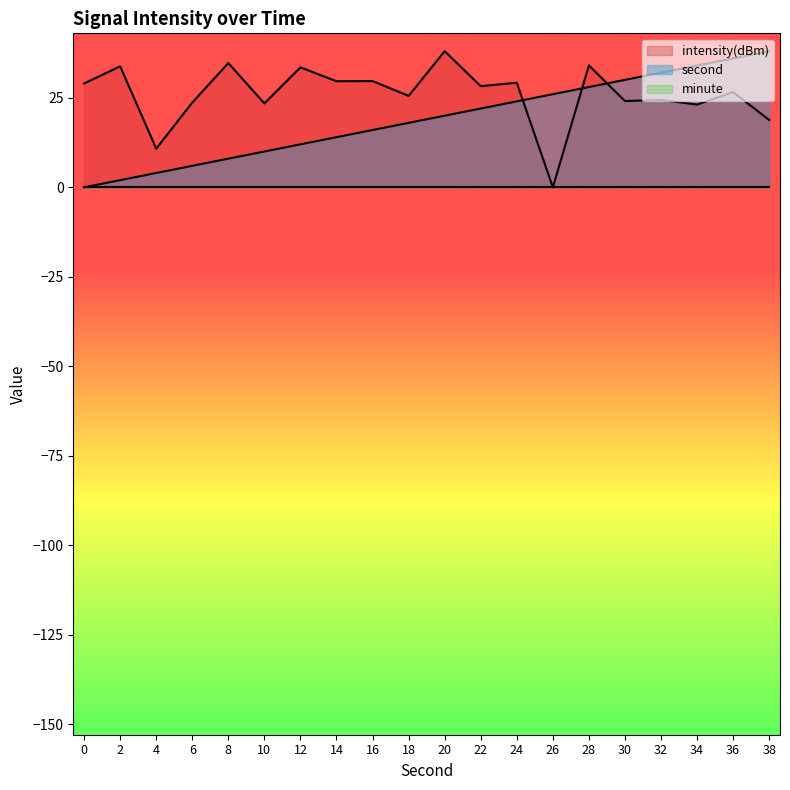

Does the chart display data point markers on the line(s)?

No